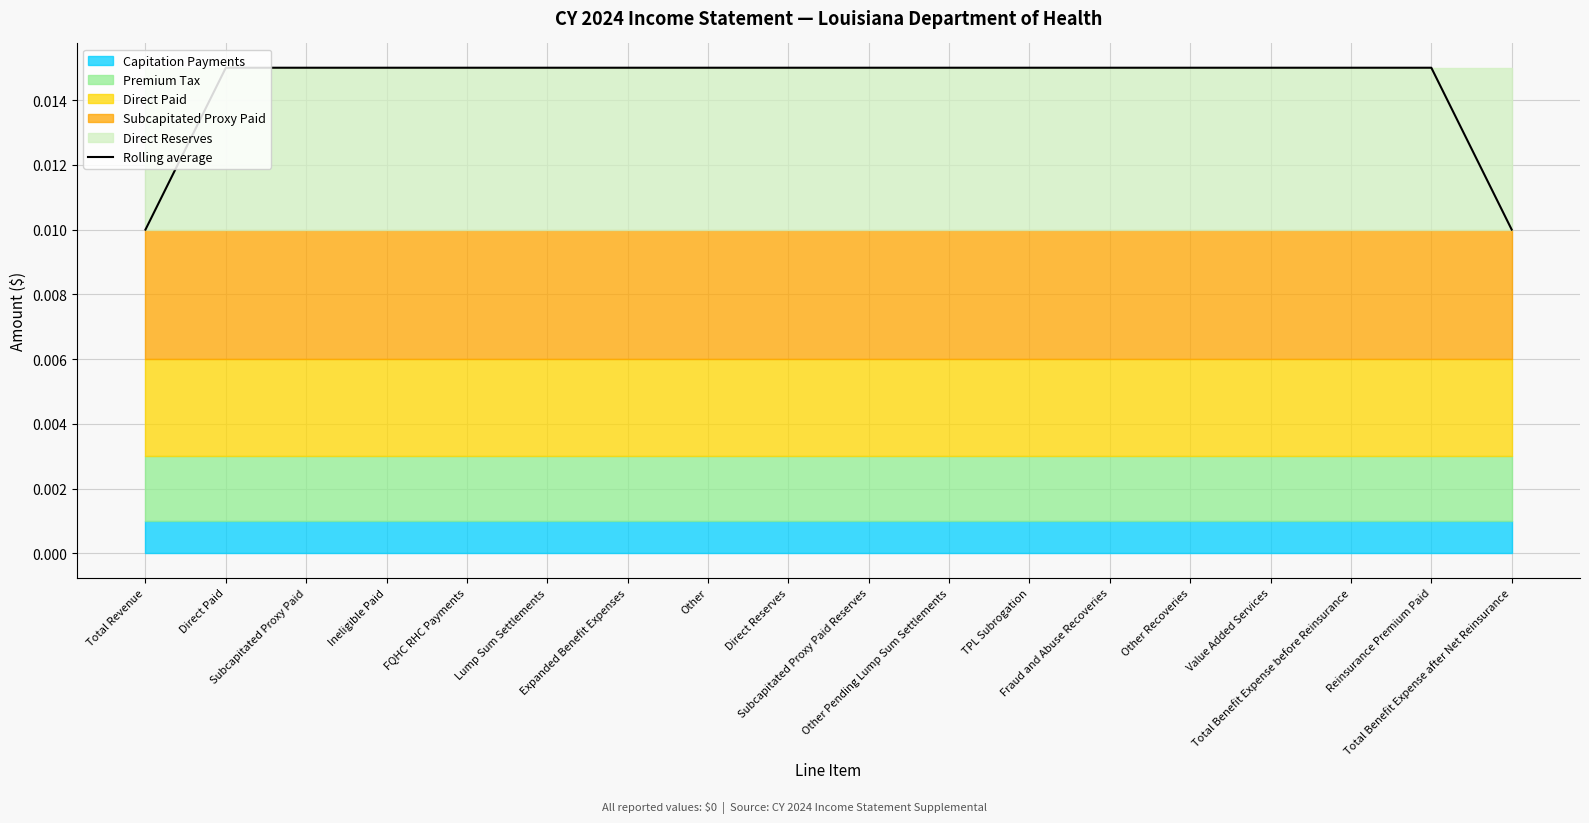

What is the label of the 11th point from the left?

Other Pending Lump Sum Settlements